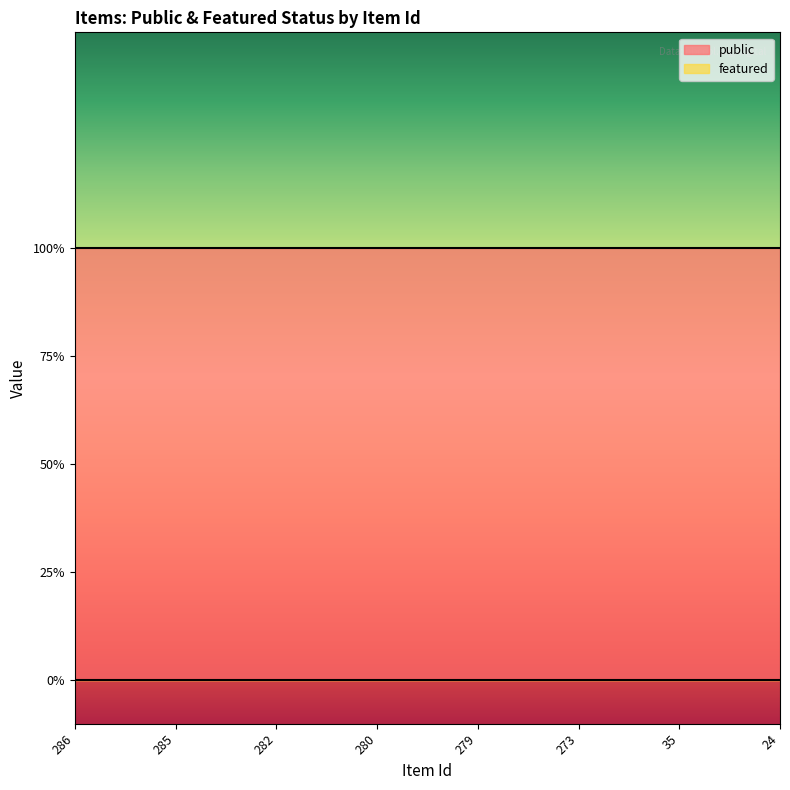

At which category is the sum across all series the highest?

286